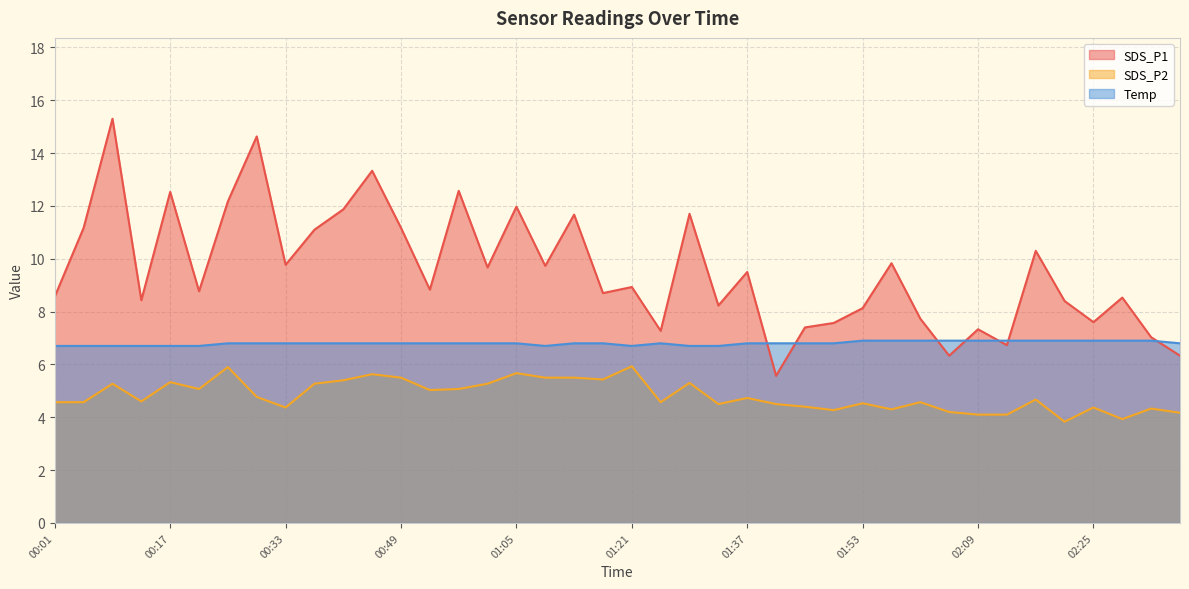

At which label does SDS_P1 first exceed 8?

00:01